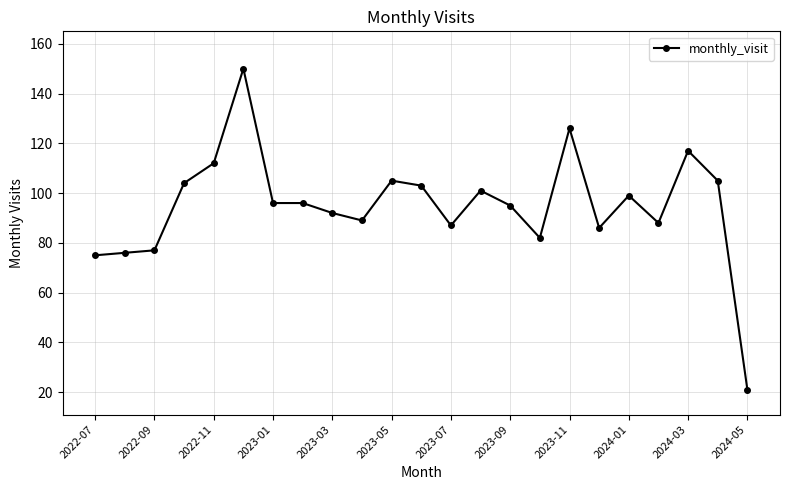

What is the maximum value shown in the chart?

150